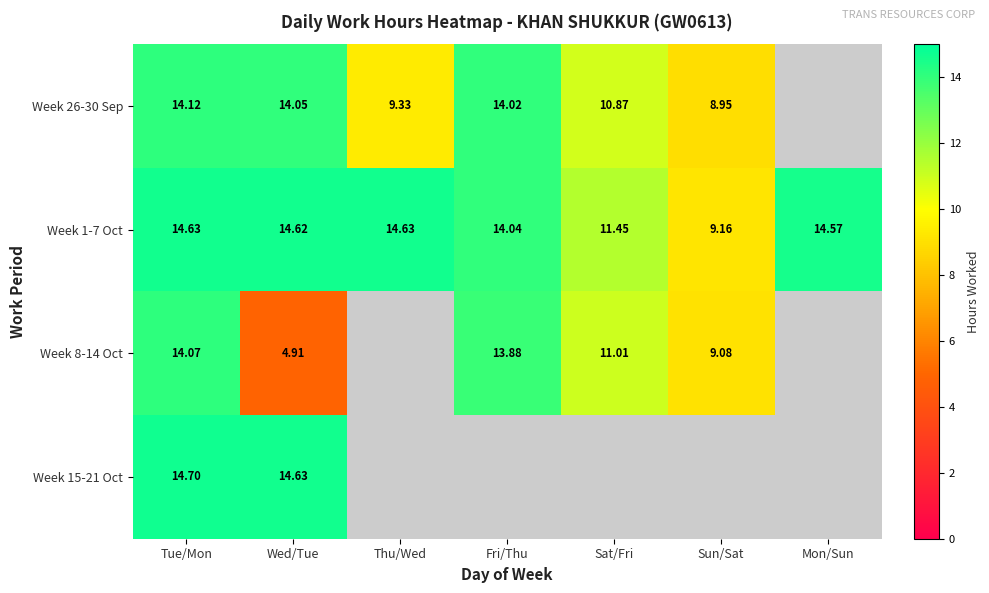

How many data points in Week 1-7 Oct are less than 14?

2